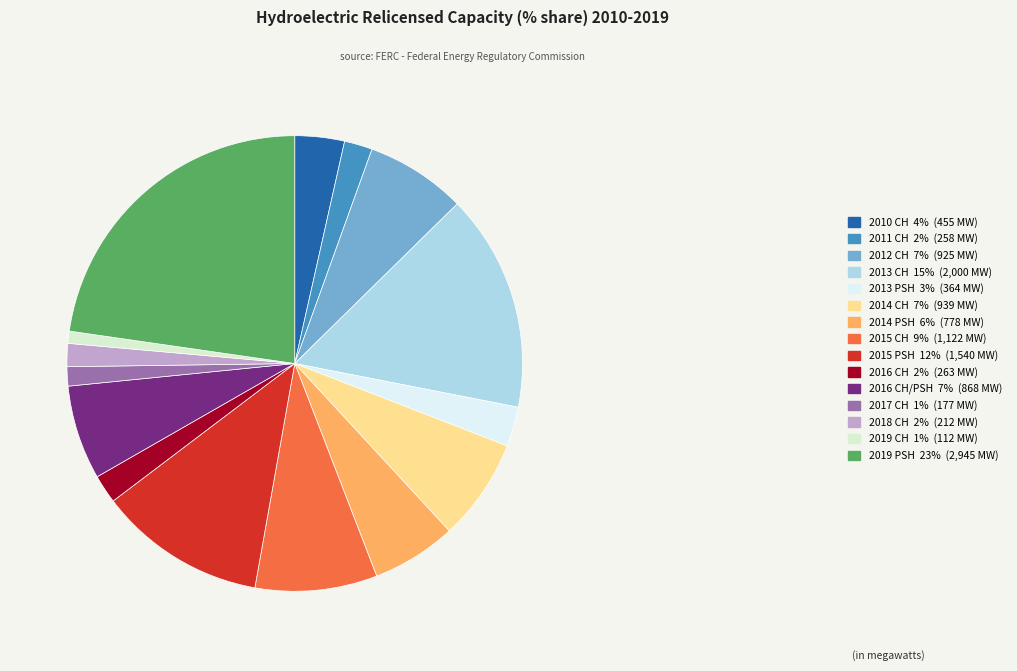

How many segments does this pie chart have?

15